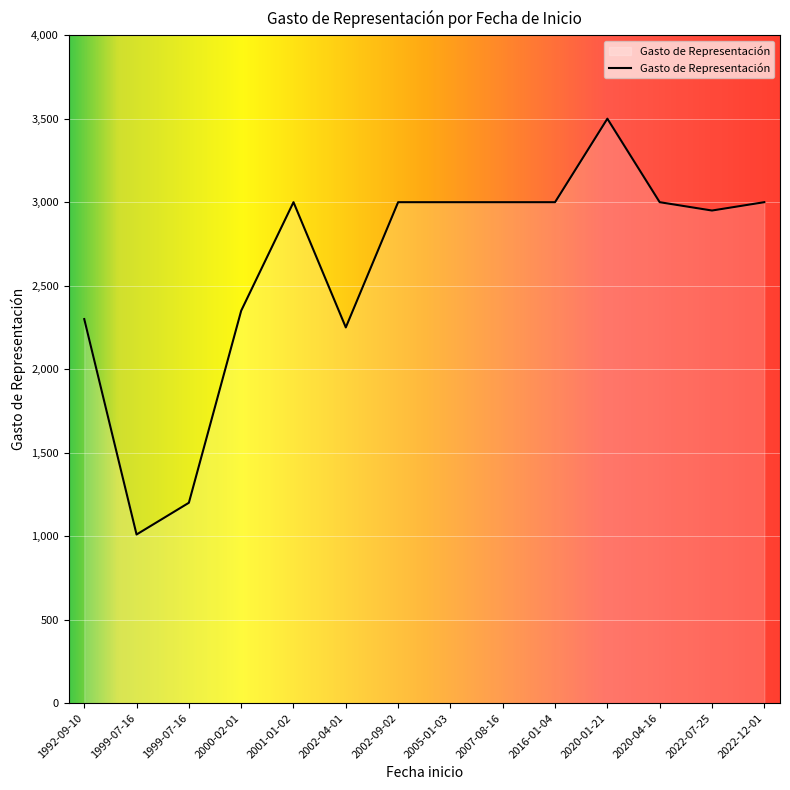

Which label corresponds to the largest value in the chart?

2020-01-21